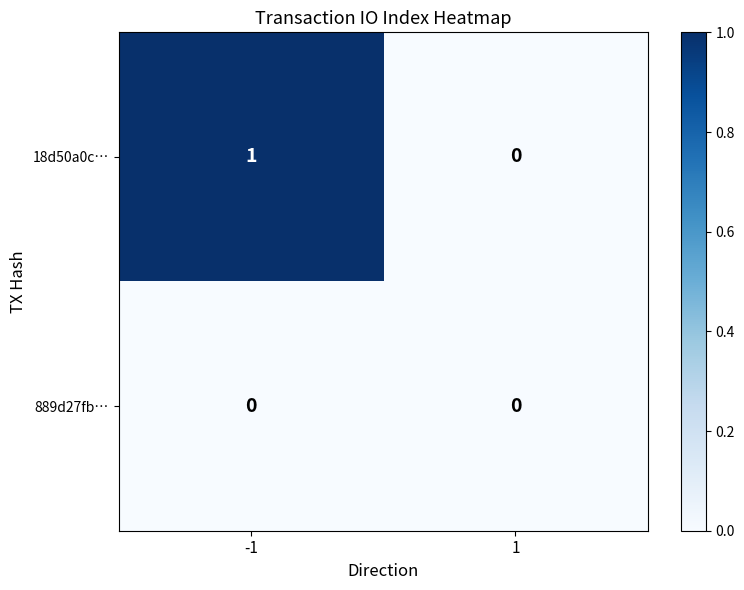

The value of 889d27fb… at -1 is 0. True or false?

True